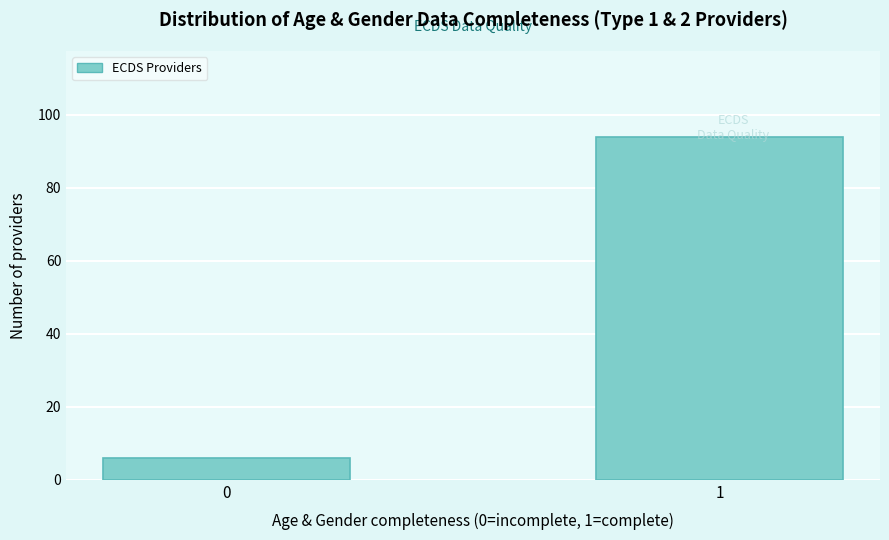

Is it true that the value at 1 is 61?

False